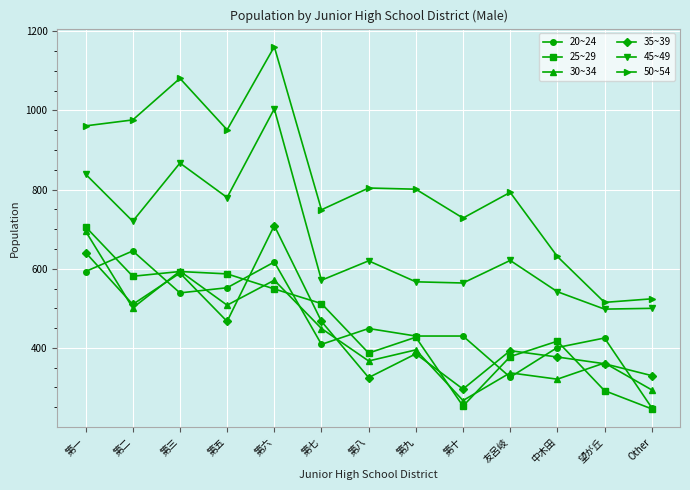

At how many categories does at least one series exceed 846?

5